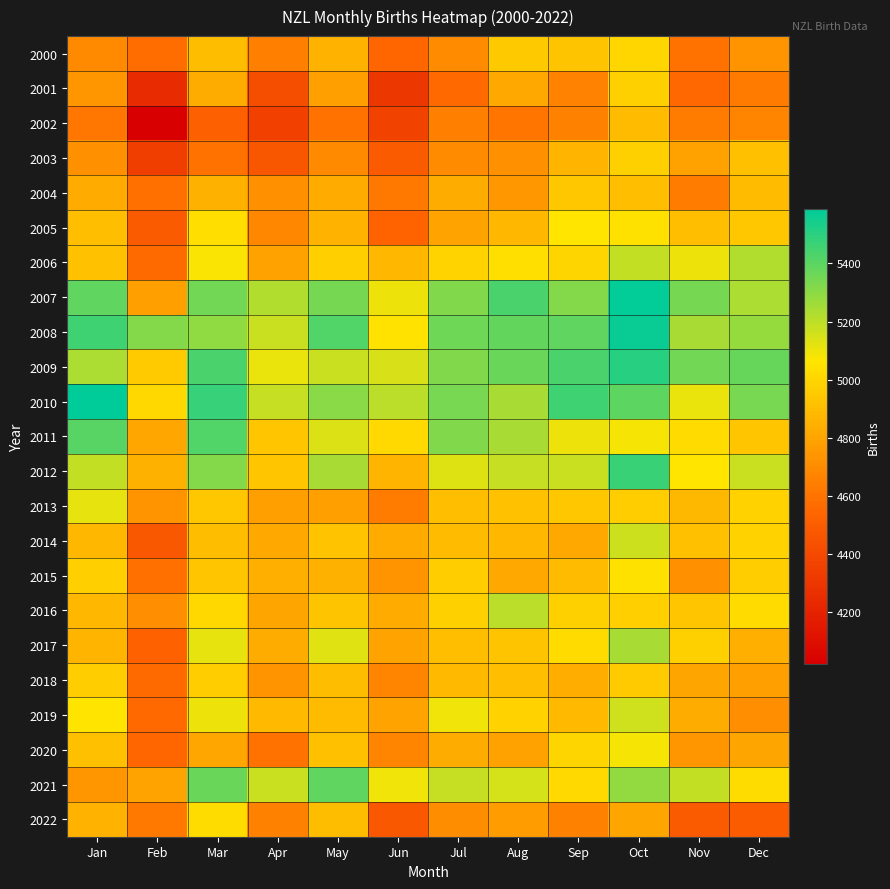

Reading left to right, transcribe all the data shown in this chart.

2000: Jan=4689	Feb=4566	Mar=4902	Apr=4650	May=4854	Jun=4542	Jul=4695	Aug=4950	Sep=4932	Oct=5004	Nov=4593	Dec=4725
2001: Jan=4743	Feb=4242	Mar=4830	Apr=4422	May=4776	Jun=4308	Jul=4557	Aug=4812	Sep=4662	Oct=4977	Nov=4551	Dec=4632
2002: Jan=4614	Feb=4020	Mar=4515	Apr=4353	May=4593	Jun=4362	Jul=4647	Aug=4605	Sep=4653	Oct=4893	Nov=4638	Dec=4674
2003: Jan=4713	Feb=4341	Mar=4593	Apr=4467	May=4689	Jun=4488	Jul=4695	Aug=4713	Sep=4866	Oct=4980	Nov=4788	Dec=4914
2004: Jan=4824	Feb=4584	Mar=4851	Apr=4719	May=4827	Jun=4623	Jul=4830	Aug=4746	Sep=4944	Oct=4908	Nov=4635	Dec=4896
2005: Jan=4905	Feb=4488	Mar=5037	Apr=4680	May=4854	Jun=4530	Jul=4794	Aug=4872	Sep=5064	Oct=5046	Nov=4908	Dec=4944
2006: Jan=4920	Feb=4560	Mar=5076	Apr=4791	May=4971	Jun=4875	Jul=4989	Aug=5040	Sep=4995	Oct=5187	Nov=5100	Dec=5223
2007: Jan=5388	Feb=4785	Mar=5355	Apr=5226	May=5349	Jun=5103	Jul=5322	Aug=5433	Sep=5316	Oct=5580	Nov=5349	Dec=5238
2008: Jan=5457	Feb=5319	Mar=5289	Apr=5175	May=5421	Jun=5055	Jul=5361	Aug=5382	Sep=5391	Oct=5568	Nov=5244	Dec=5280
2009: Jan=5235	Feb=4953	Mar=5430	Apr=5106	May=5178	Jun=5142	Jul=5322	Aug=5370	Sep=5430	Oct=5505	Nov=5355	Dec=5379
2010: Jan=5589	Feb=5007	Mar=5475	Apr=5181	May=5301	Jun=5208	Jul=5343	Aug=5244	Sep=5457	Oct=5397	Nov=5109	Dec=5343
2011: Jan=5406	Feb=4809	Mar=5421	Apr=4938	May=5136	Jun=5013	Jul=5325	Aug=5244	Sep=5100	Oct=5085	Nov=5022	Dec=4938
2012: Jan=5187	Feb=4848	Mar=5319	Apr=4938	May=5244	Jun=4863	Jul=5130	Aug=5184	Sep=5175	Oct=5469	Nov=5064	Dec=5178
2013: Jan=5112	Feb=4734	Mar=4941	Apr=4776	May=4776	Jun=4635	Jul=4908	Aug=4917	Sep=4941	Oct=4968	Nov=4881	Dec=4986
2014: Jan=4875	Feb=4479	Mar=4899	Apr=4818	May=4923	Jun=4827	Jul=4893	Aug=4875	Sep=4821	Oct=5169	Nov=4911	Dec=4983
2015: Jan=4971	Feb=4587	Mar=4938	Apr=4845	May=4848	Jun=4725	Jul=4968	Aug=4818	Sep=4893	Oct=5049	Nov=4722	Dec=4968
2016: Jan=4875	Feb=4707	Mar=5007	Apr=4800	May=4929	Jun=4827	Jul=4977	Aug=5205	Sep=4977	Oct=4971	Nov=4938	Dec=5025
2017: Jan=4866	Feb=4518	Mar=5112	Apr=4830	May=5127	Jun=4794	Jul=4908	Aug=4929	Sep=5022	Oct=5244	Nov=4977	Dec=4842
2018: Jan=4965	Feb=4560	Mar=4968	Apr=4728	May=4902	Jun=4674	Jul=4890	Aug=4908	Sep=4836	Oct=4953	Nov=4800	Dec=4776
2019: Jan=5061	Feb=4557	Mar=5100	Apr=4890	May=4896	Jun=4794	Jul=5097	Aug=4983	Sep=4887	Oct=5163	Nov=4833	Dec=4707
2020: Jan=4911	Feb=4545	Mar=4809	Apr=4593	May=4914	Jun=4674	Jul=4833	Aug=4791	Sep=4998	Oct=5085	Nov=4740	Dec=4803
2021: Jan=4743	Feb=4797	Mar=5373	Apr=5175	May=5388	Jun=5094	Jul=5181	Aug=5151	Sep=5016	Oct=5283	Nov=5187	Dec=5031
2022: Jan=4857	Feb=4623	Mar=5028	Apr=4653	May=4899	Jun=4476	Jul=4704	Aug=4764	Sep=4656	Oct=4803	Nov=4482	Dec=4494